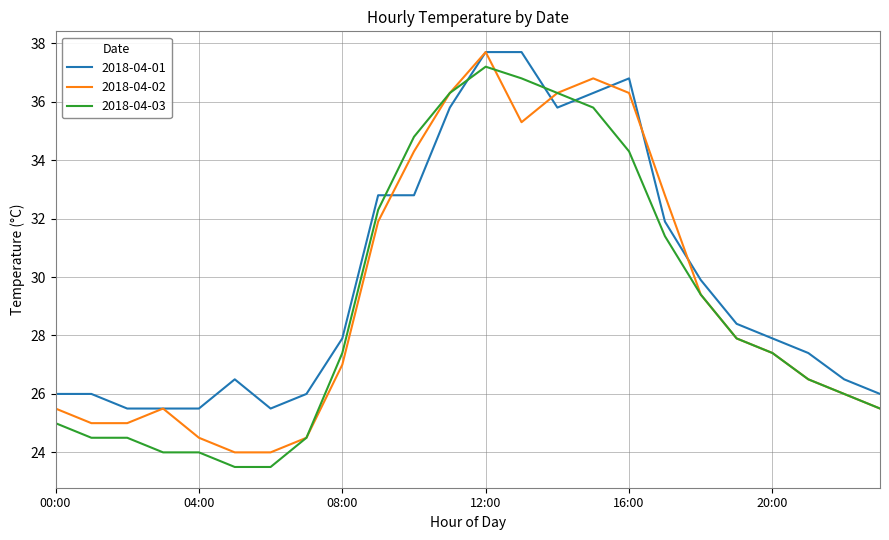

How many intersections are there between 2018-04-03 and 2018-04-01?

4